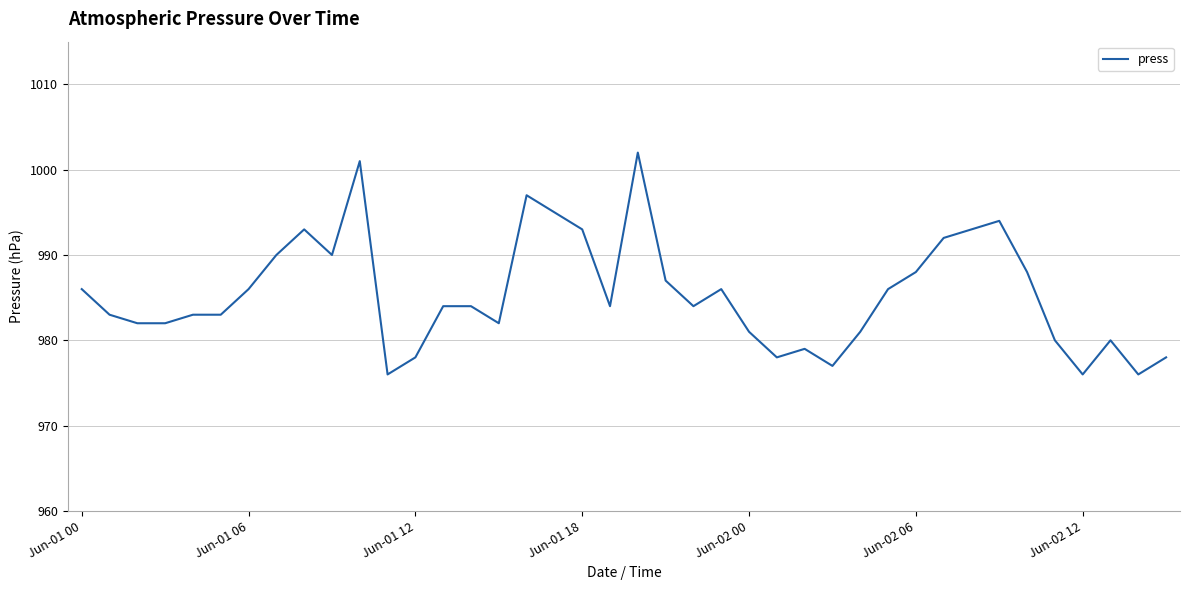

What is the maximum value shown in the chart?

1002